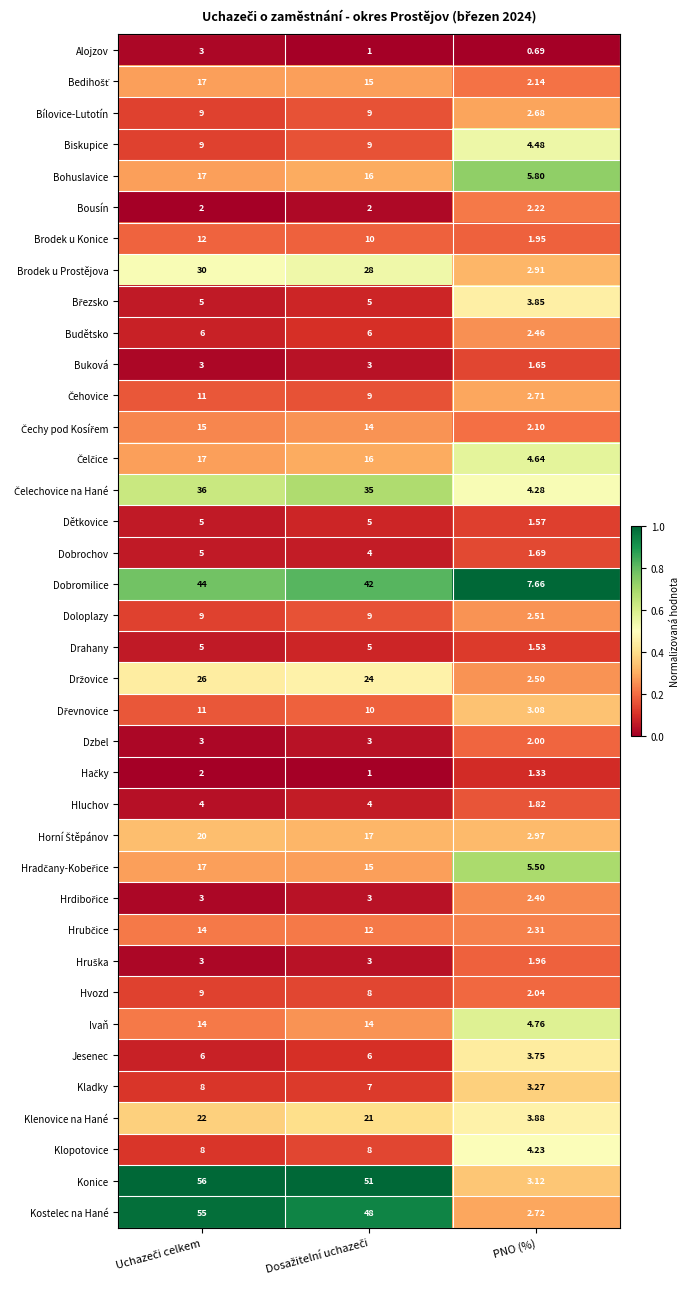

At which category does the chart reach its minimum across all series?

PNO (%)